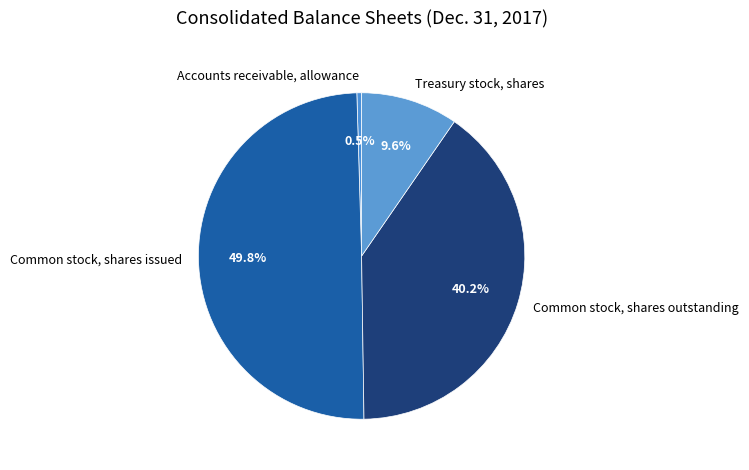

Is it true that Treasury stock, shares is 10% of the pie?

True